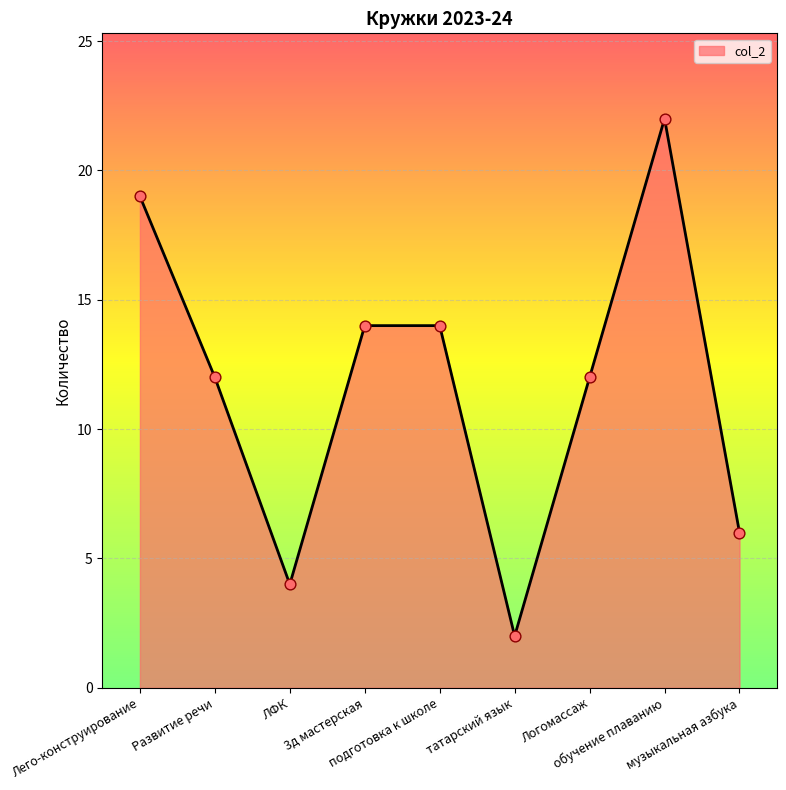

Which has a higher value, музыкальная азбука or подготовка к школе?

подготовка к школе